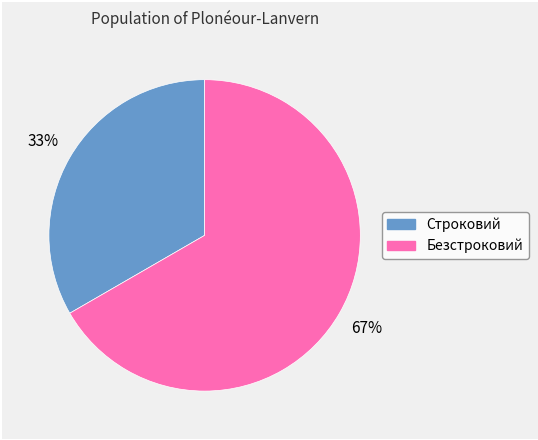

Is the sum of Строковий and Безстроковий greater than half?

Yes